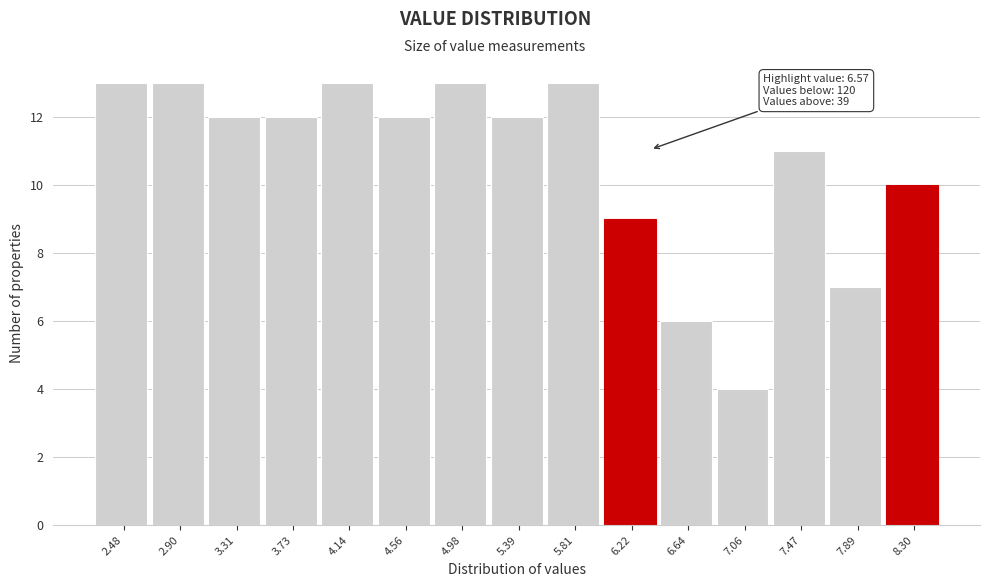

Reading left to right, transcribe all the data shown in this chart.

2.48=13	2.90=13	3.31=12	3.73=12	4.14=13	4.56=12	4.98=13	5.39=12	5.81=13	6.22=9	6.64=6	7.06=4	7.47=11	7.89=7	8.30=10